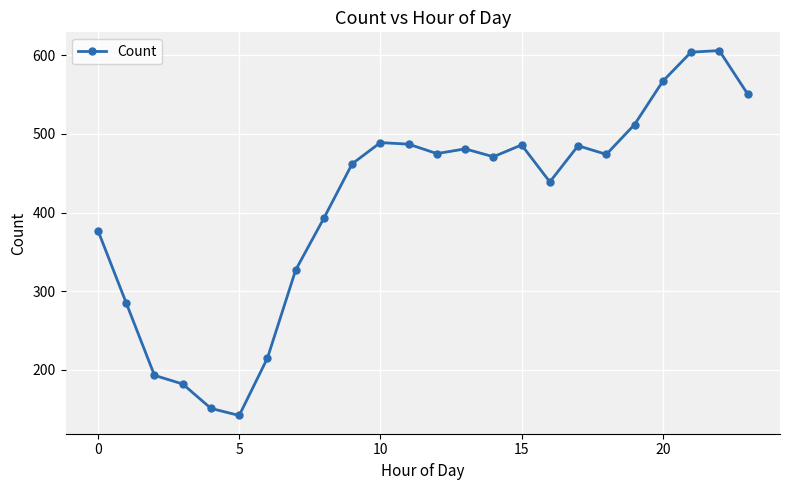

Does the chart display data point markers on the line(s)?

Yes